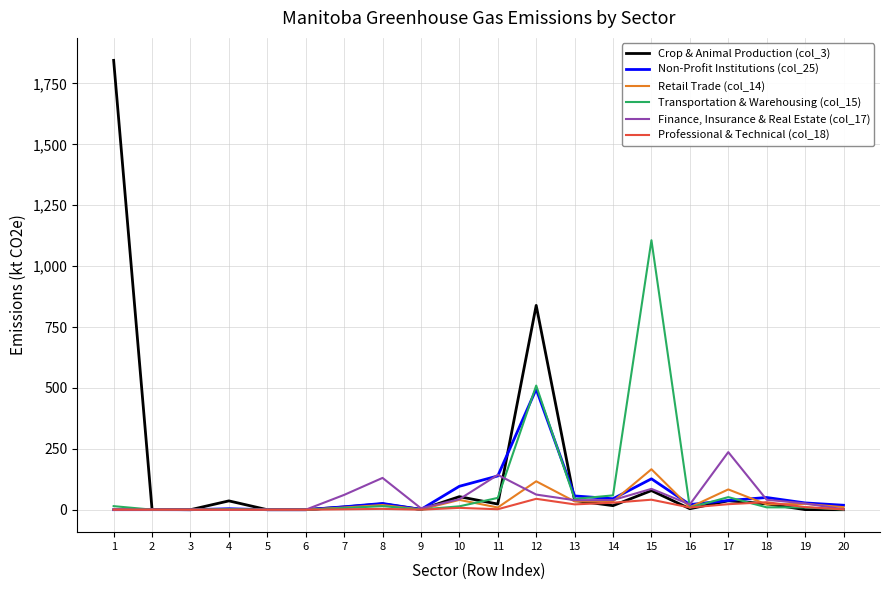

Where is Crop & Animal Production (col_3) nearest to the value 922?

12